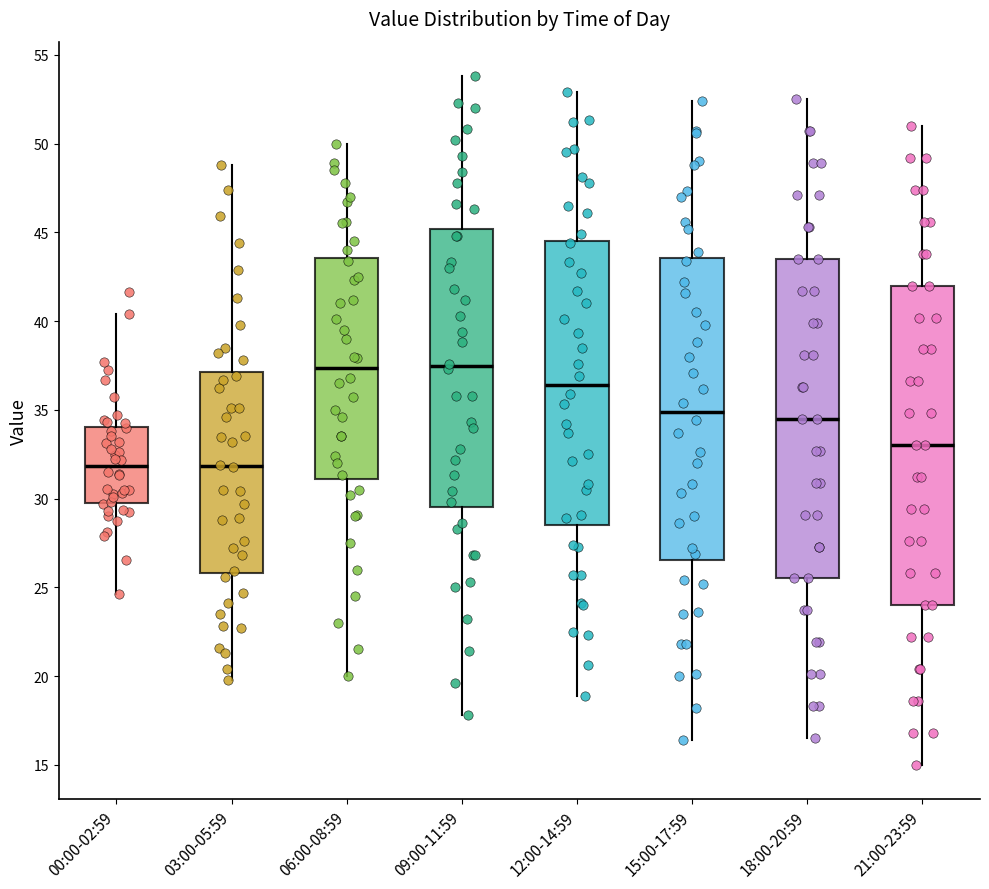

Reading left to right, read every box against the y-axis: the position of its median line, the range the box covers, and the ends of its whiskers. The values are not printed on the chart, so give them approximately, as read against the axis.

00:00-02:59: median 32.0, box 30.0 to 34.0, whiskers 24.5 to 40.5
03:00-05:59: median 32.0, box 26.0 to 37.0, whiskers 20.0 to 49.0
06:00-08:59: median 37.5, box 31.0 to 43.5, whiskers 20.0 to 50.0
09:00-11:59: median 37.5, box 29.5 to 45.0, whiskers 18.0 to 54.0
12:00-14:59: median 36.5, box 28.5 to 44.5, whiskers 19.0 to 53.0
15:00-17:59: median 35.0, box 26.5 to 43.5, whiskers 16.5 to 52.5
18:00-20:59: median 34.5, box 25.5 to 43.5, whiskers 16.5 to 52.5
21:00-23:59: median 33.0, box 24.0 to 42.0, whiskers 15.0 to 51.0